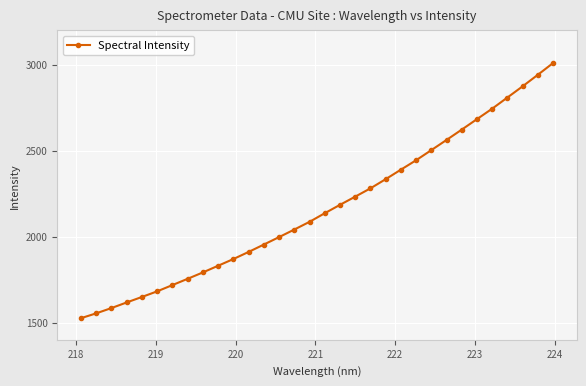

What is the difference between the maximum and minimum values?

1484.7